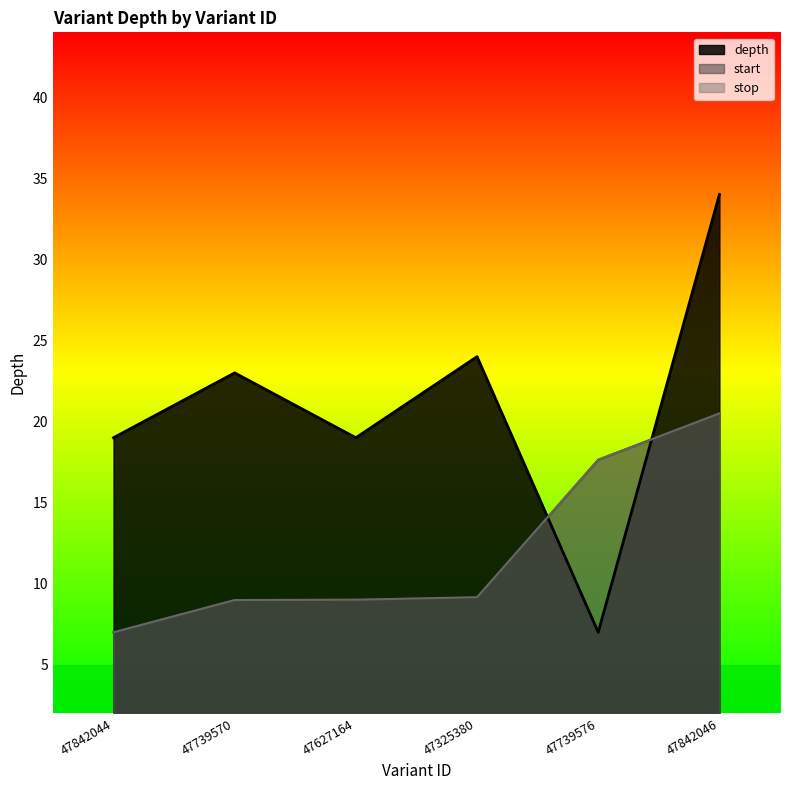

What is the spread (max minus min) of values at 47739576?

10.6